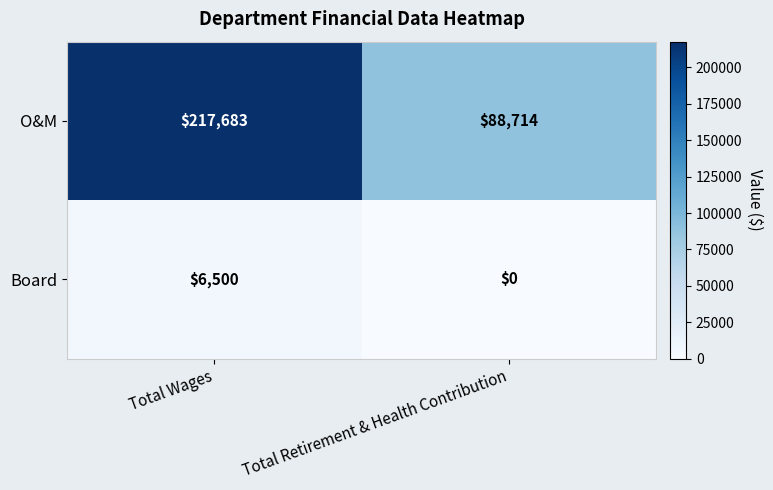

What is the average value of the Board series?

3250